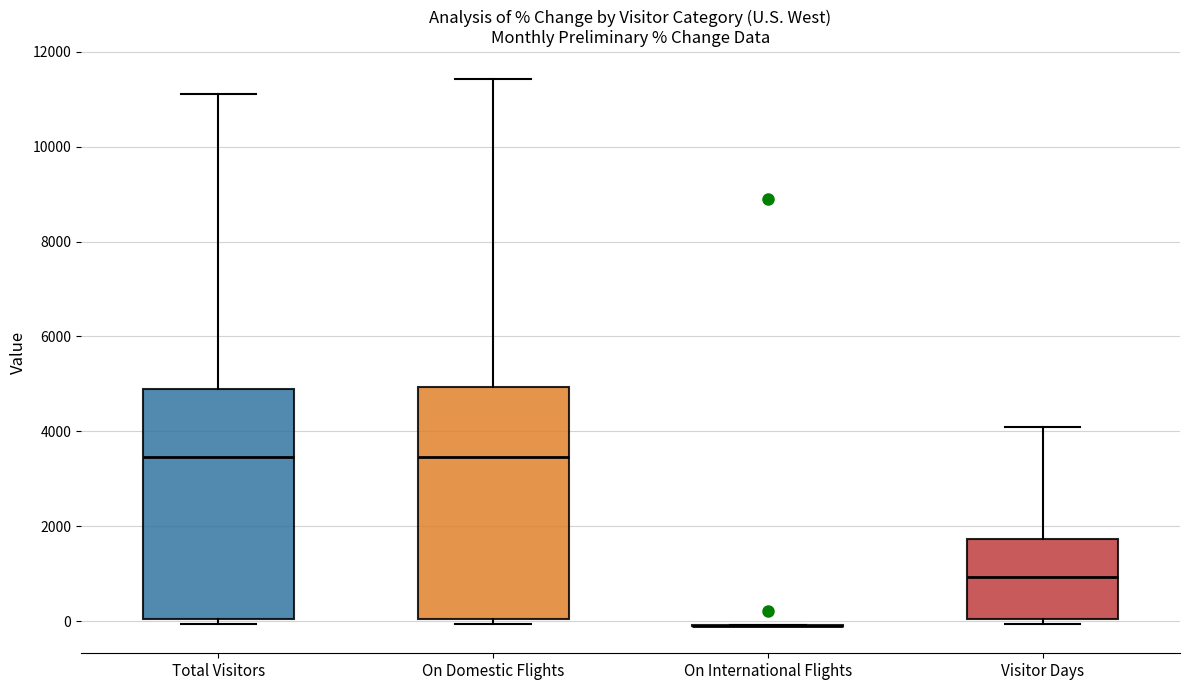

Reading left to right, transcribe this box plot: for each box, give where its median line is, the range the box spans, and where its two whiskers end, as read against the y-axis. The values are not printed on the chart, so give them approximately, as read against the axis.

Total Visitors: median 3400, box 0 to 4800, whiskers 0 (just below the box's lower edge) to 11200
On Domestic Flights: median 3400, box 0 to 5000, whiskers 0 (just below the box's lower edge) to 11400
On International Flights: box collapsed to a line at 0, whiskers 0 to 0
Visitor Days: median 1000, box 0 to 1800, whiskers 0 (just below the box's lower edge) to 4000